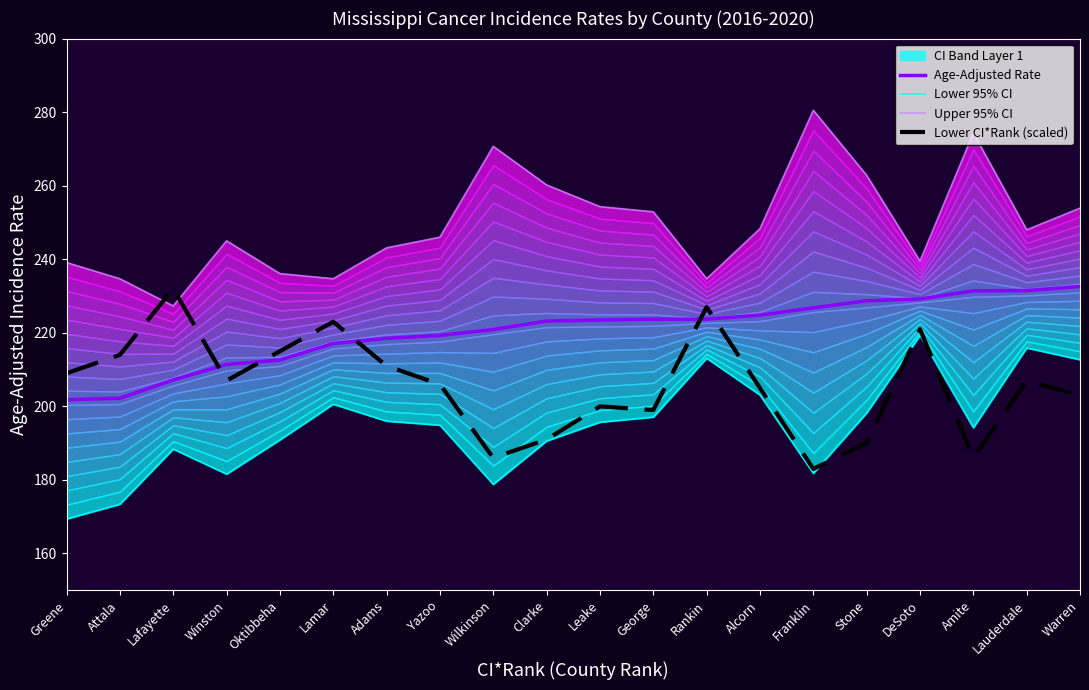

At which category does Upper 95% CI reach its first local peak?

Winston